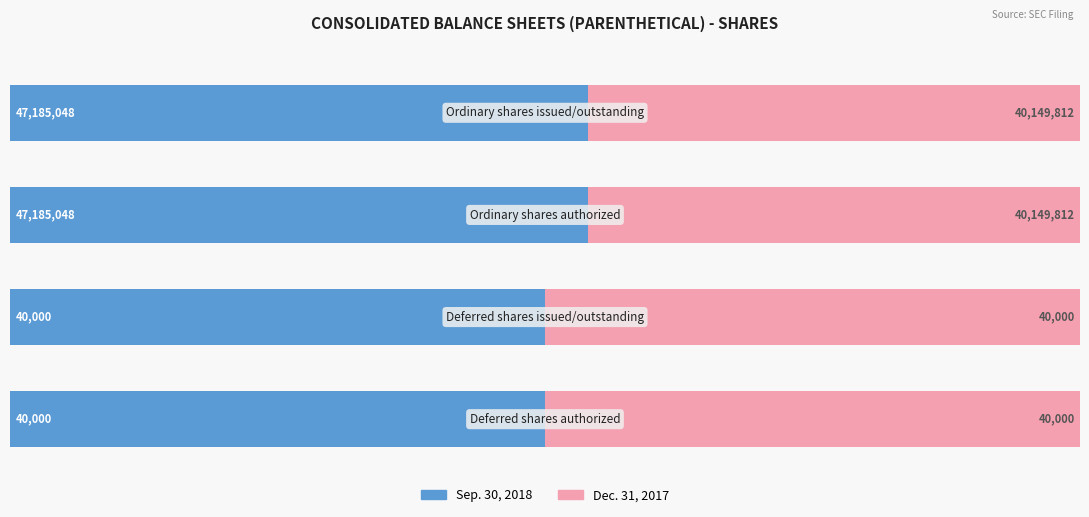

At how many categories does at least one series exceed 47?

4